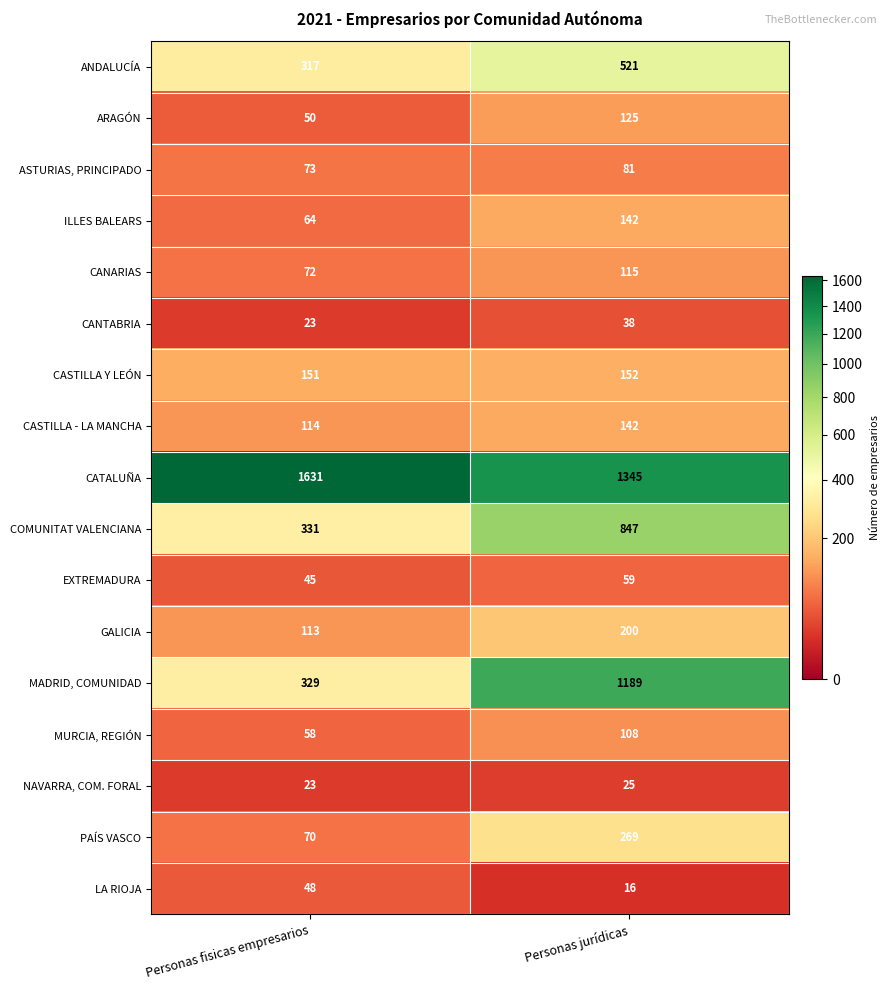

Is it true that ILLES BALEARS equals 27 at Personas fisicas empresarios?

False